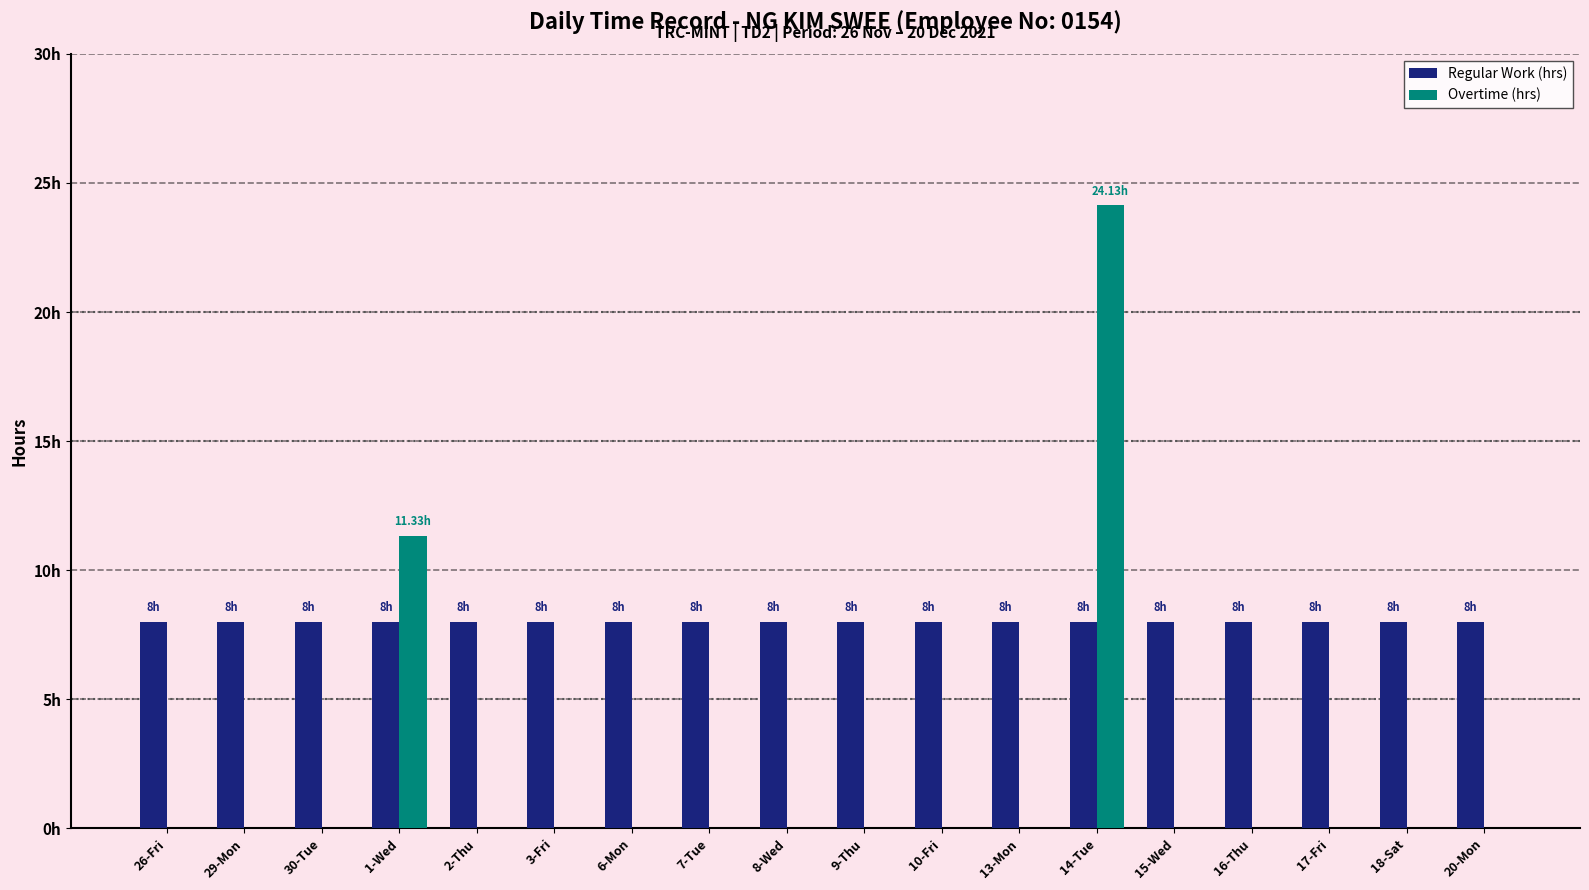

What is the average value of the Overtime (hrs) series?

2.0